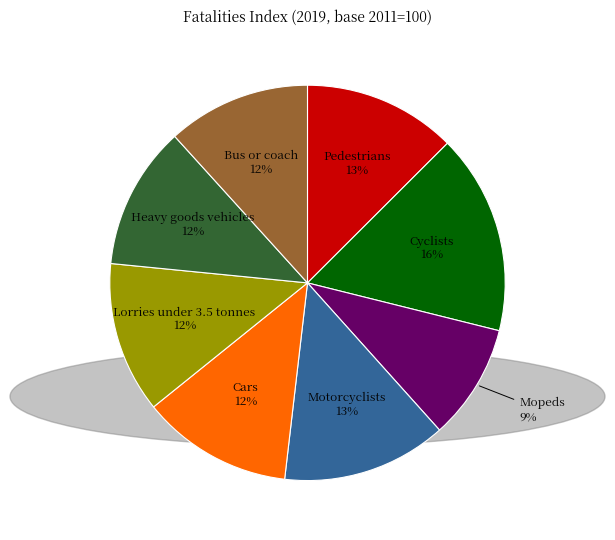

True or false: Pedestrians accounts for 6% of the total.

False